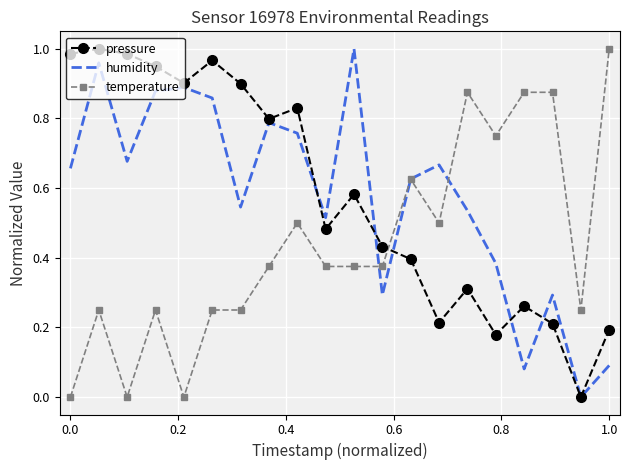

At how many categories does at least one series exceed 0?

20